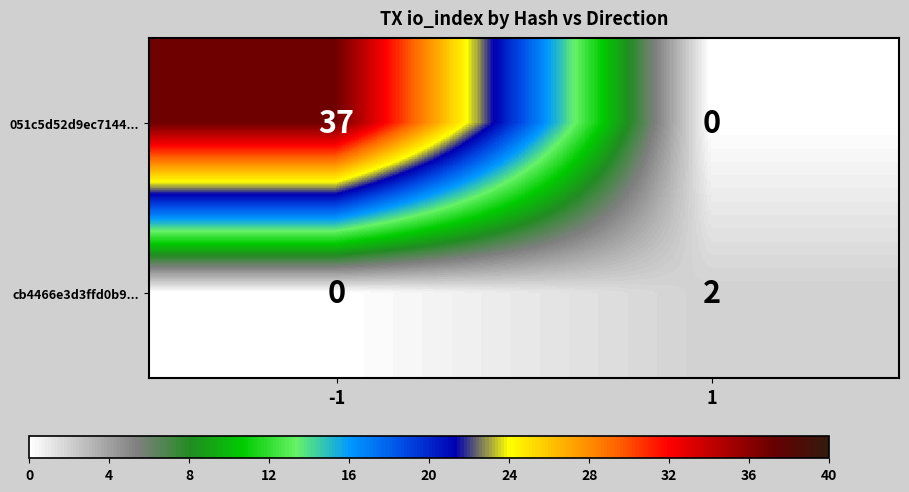

How many data points does each series have?

2